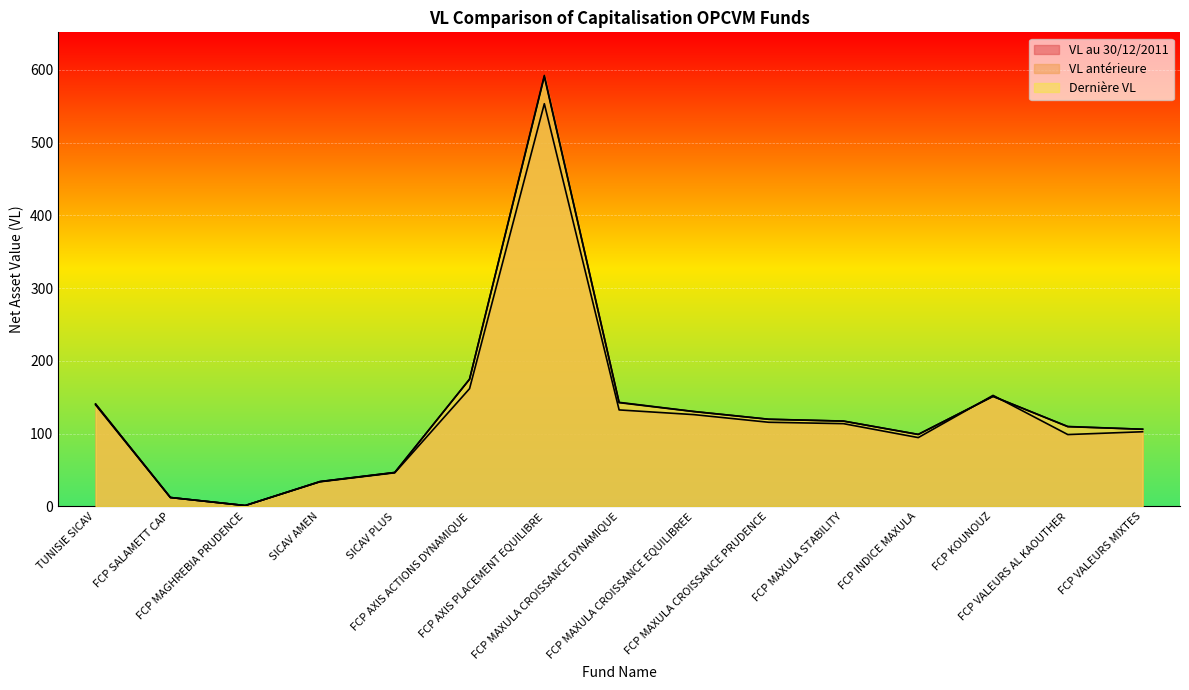

At which category does the chart reach its peak across all series?

FCP AXIS PLACEMENT EQUILIBRE